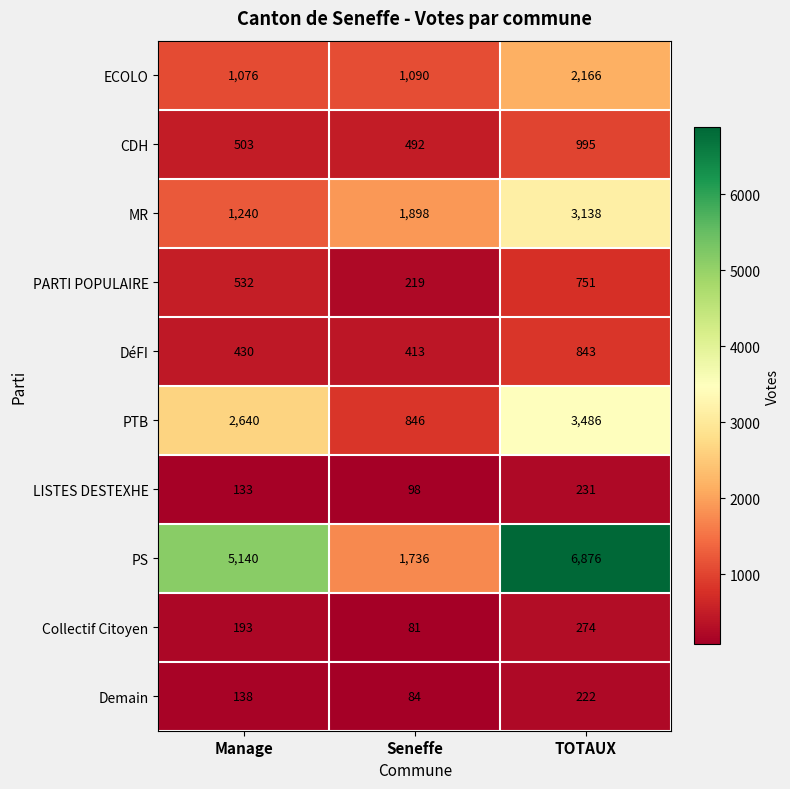

Which category has the highest value across all series?

TOTAUX